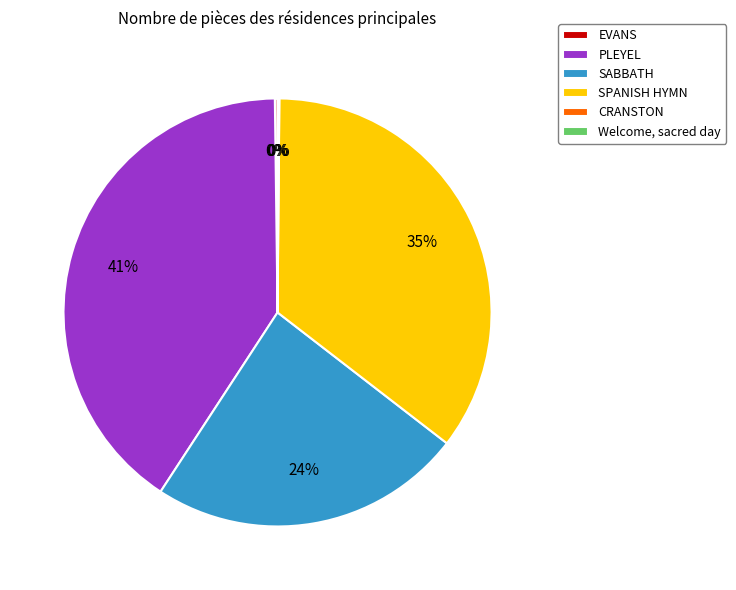

Which category has the biggest portion of the pie?

PLEYEL